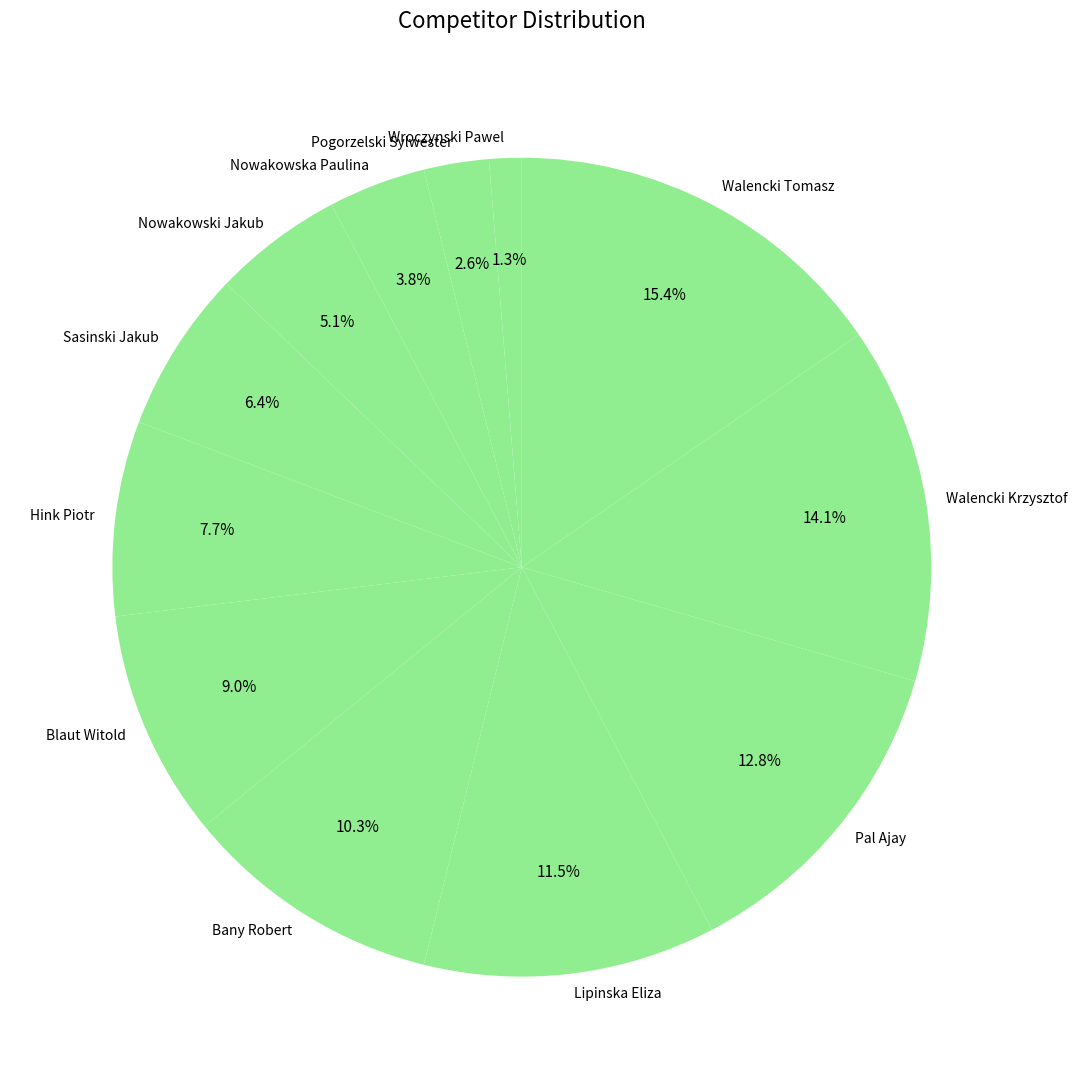

To the nearest percent, what is the difference between the Nowakowska Paulina and Pogorzelski Sylwester slice percentages?

1%